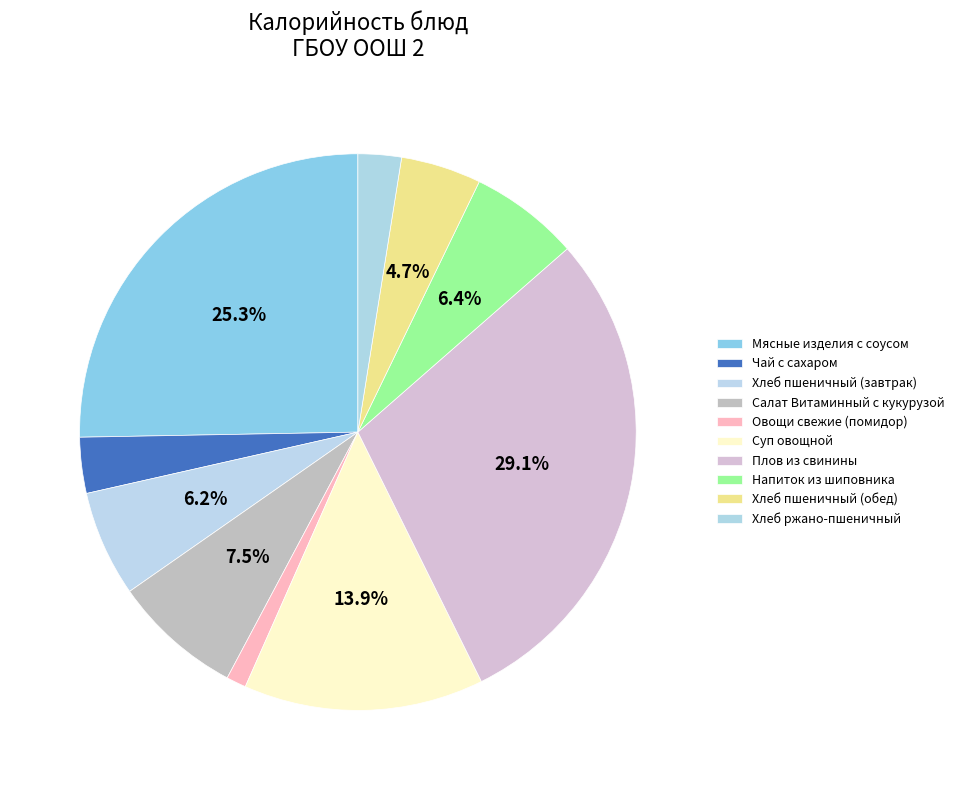

Which category has the biggest portion of the pie?

Плов из свинины